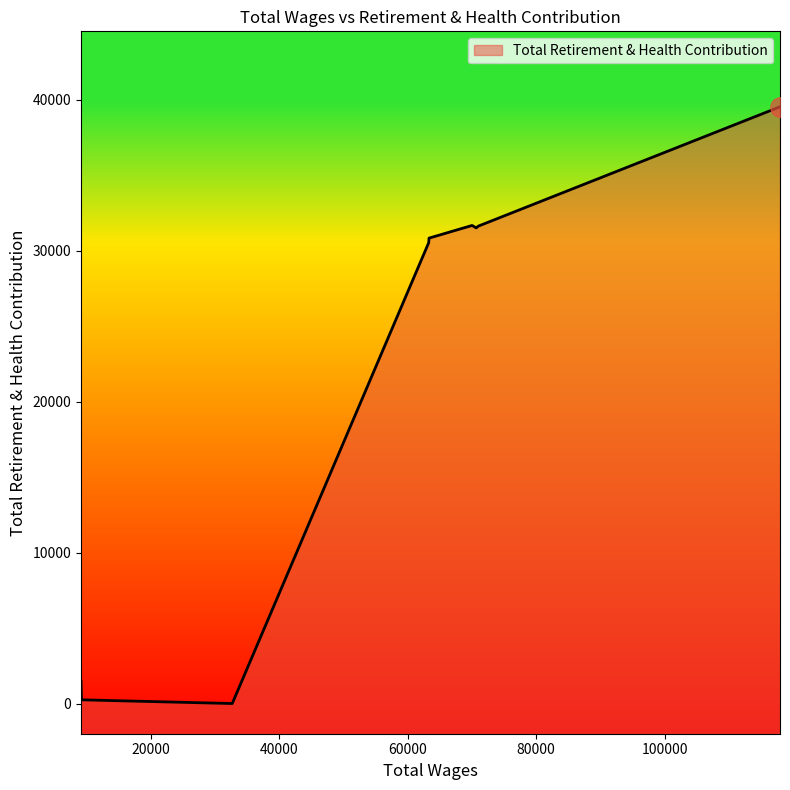

How many data points are above 30836?

4